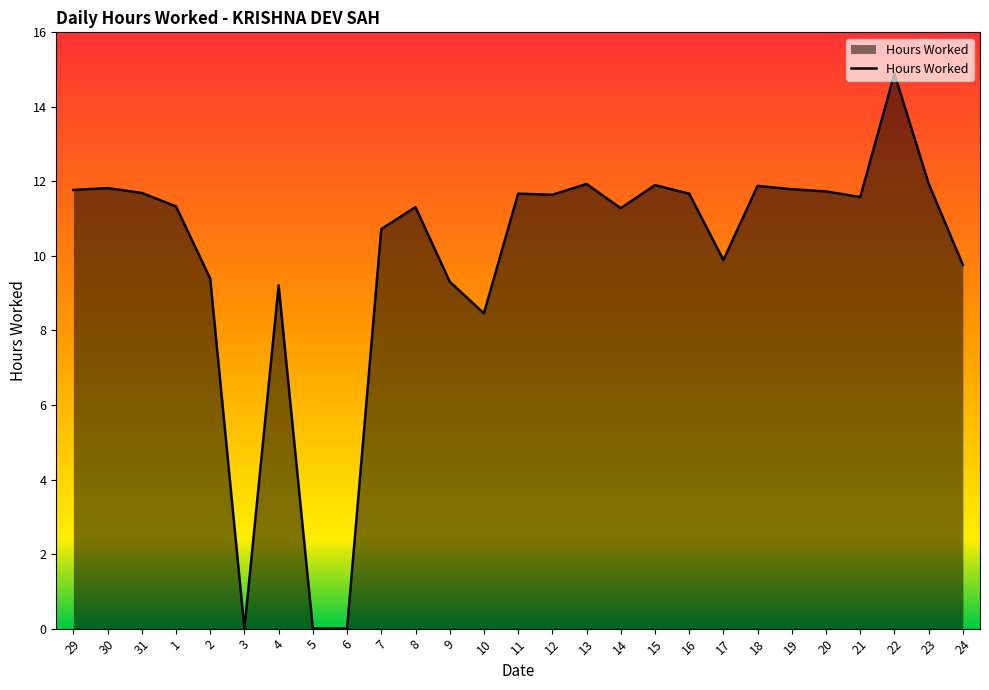

Which category has the highest value across all series?

22